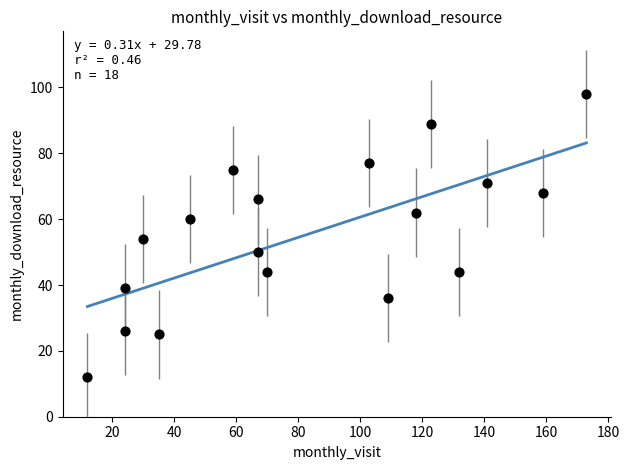

What is the range of X values (max minus min)?

161